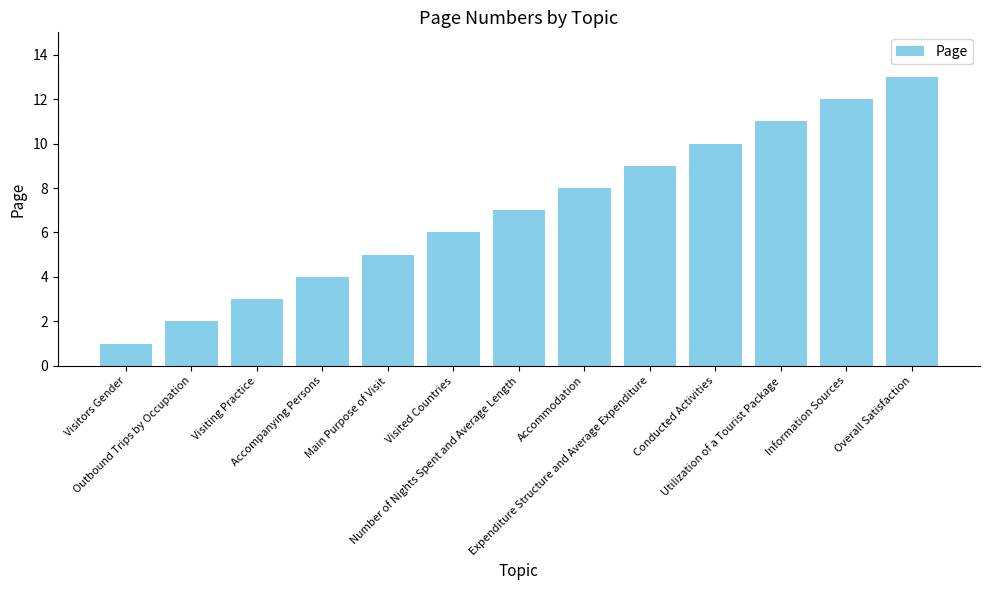

Reading left to right, list all the values displayed in this chart.

Visitors Gender=1	Outbound Trips by Occupation=2	Visiting Practice=3	Accompanying Persons=4	Main Purpose of Visit=5	Visited Countries=6	Number of Nights Spent and Average Length=7	Accommodation=8	Expenditure Structure and Average Expenditure=9	Conducted Activities=10	Utilization of a Tourist Package=11	Information Sources=12	Overall Satisfaction=13